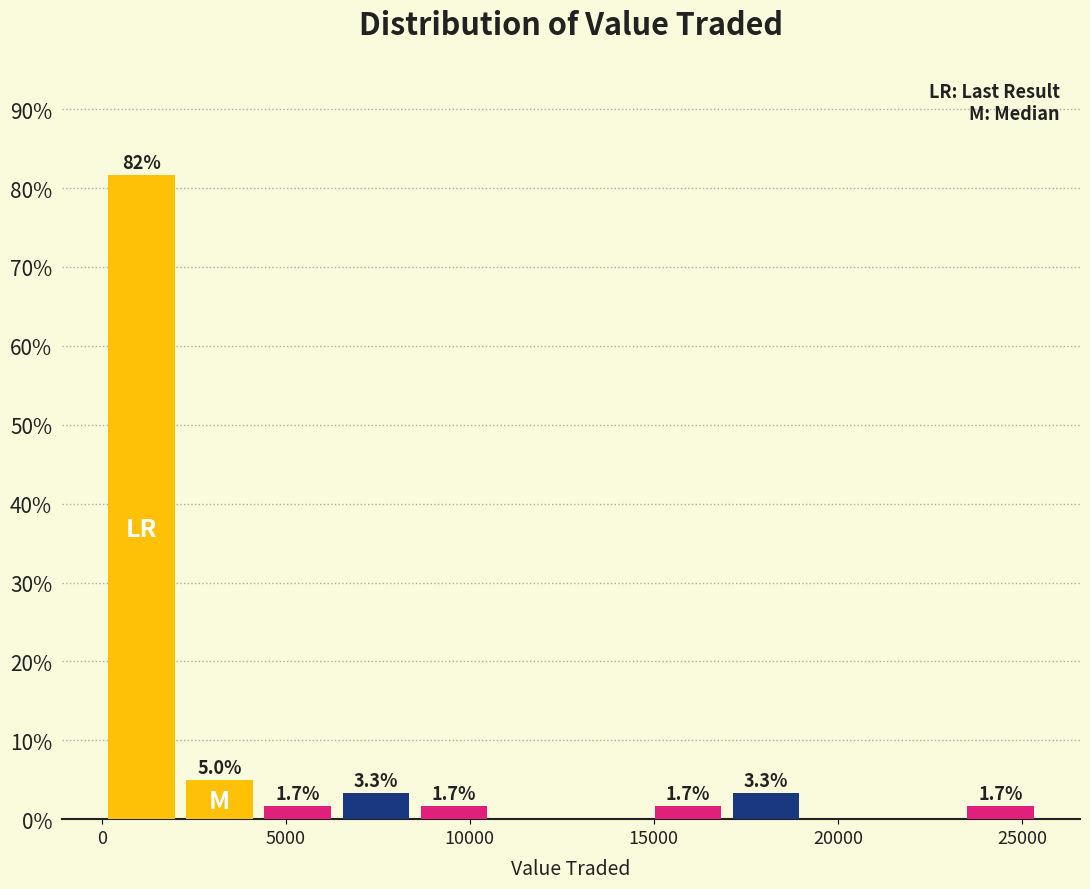

Which range on the x-axis has the tallest bar?

0 to 2000